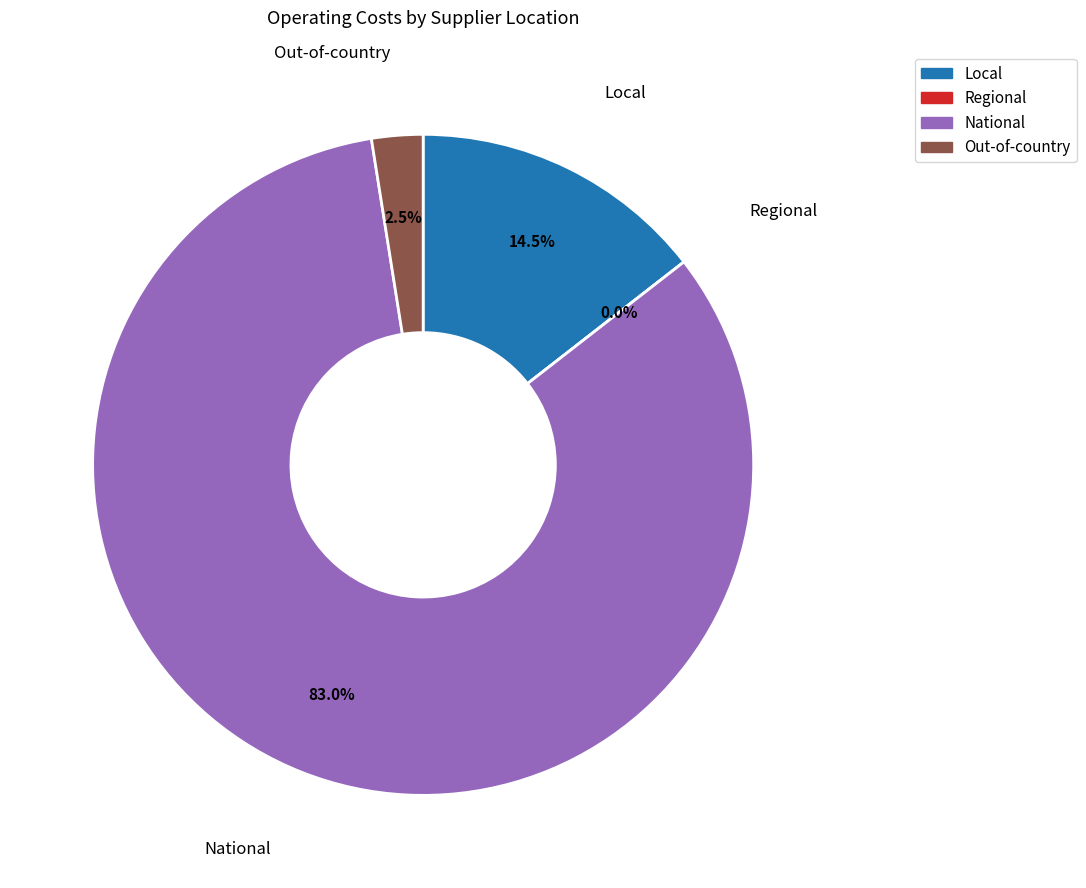

Rank the categories by value from lowest to highest.

Regional, Out-of-country, Local, National